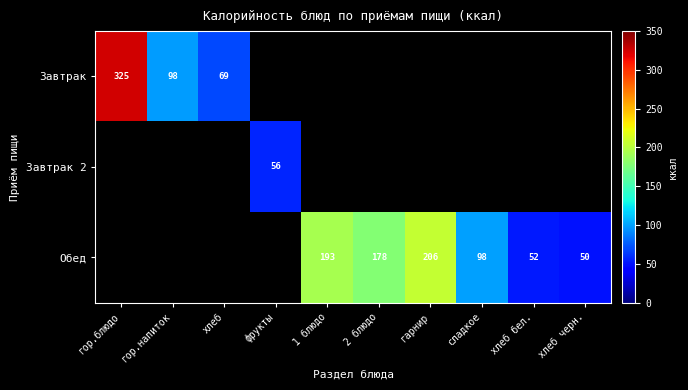

The Обед series shows 46.9 at сладкое. True or false?

False